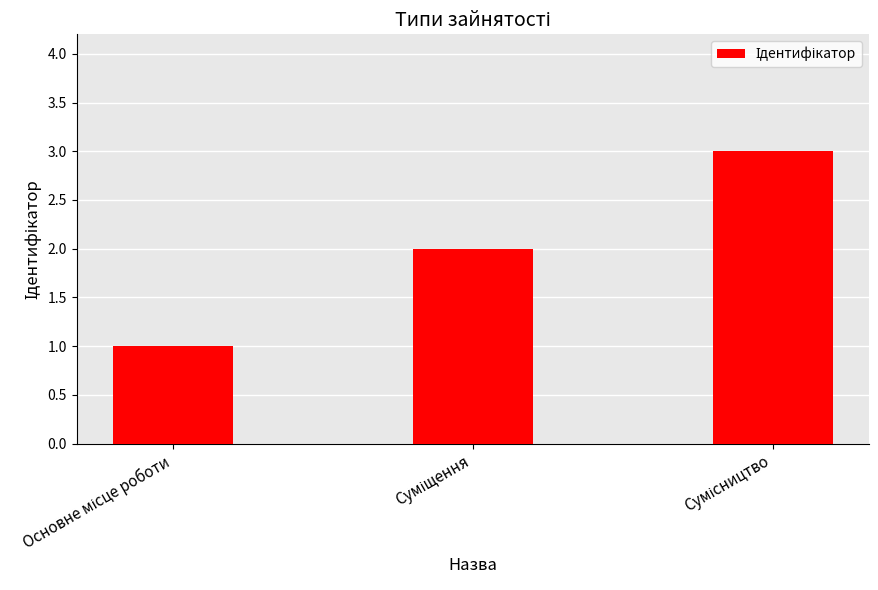

What is the maximum value shown in the chart?

3